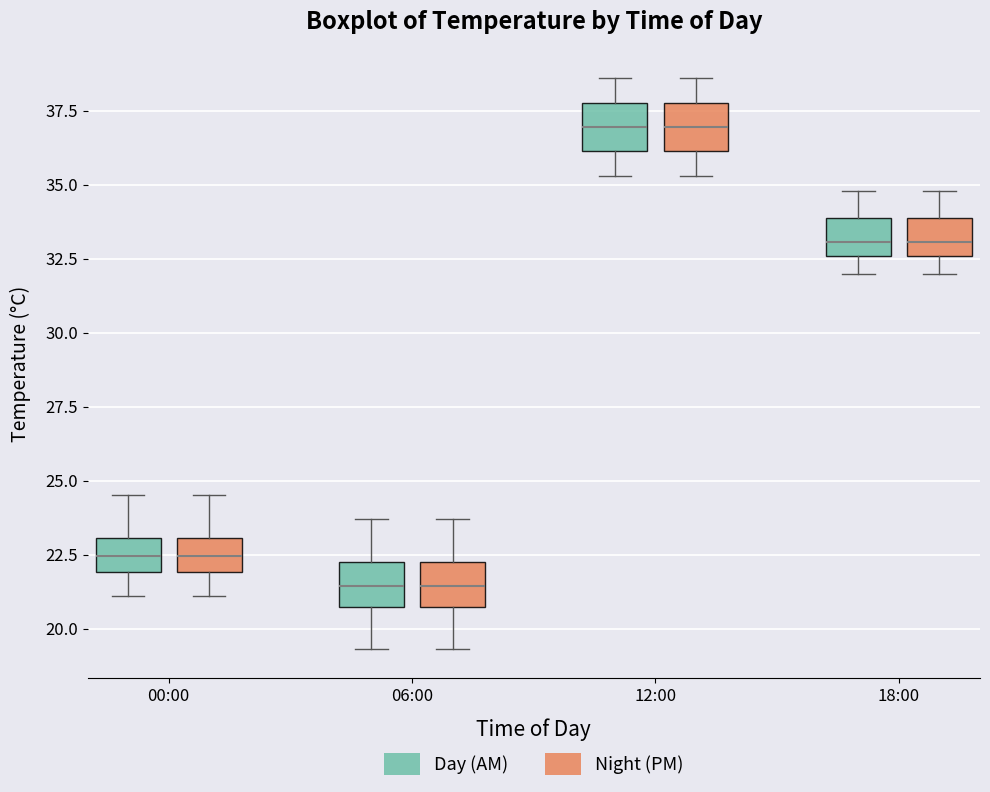

Reading left to right, transcribe this box plot: for each box, give where its median line is, the range the box spans, and where its two whiskers end, as read against the y-axis. The values are not printed on the chart, so give them approximately, as read against the axis.

00:00 (Day (AM)): median 22.5, box 22.0 to 23.0, whiskers 21.0 to 24.5
00:00 (Night (PM)): median 22.5, box 22.0 to 23.0, whiskers 21.0 to 24.5
06:00 (Day (AM)): median 21.5, box 20.5 to 22.5, whiskers 19.5 to 23.5
06:00 (Night (PM)): median 21.5, box 20.5 to 22.5, whiskers 19.5 to 23.5
12:00 (Day (AM)): median 37.0, box 36.0 to 38.0, whiskers 35.5 to 38.5
12:00 (Night (PM)): median 37.0, box 36.0 to 38.0, whiskers 35.5 to 38.5
18:00 (Day (AM)): median 33.0, box 32.5 to 34.0, whiskers 32.0 to 35.0
18:00 (Night (PM)): median 33.0, box 32.5 to 34.0, whiskers 32.0 to 35.0